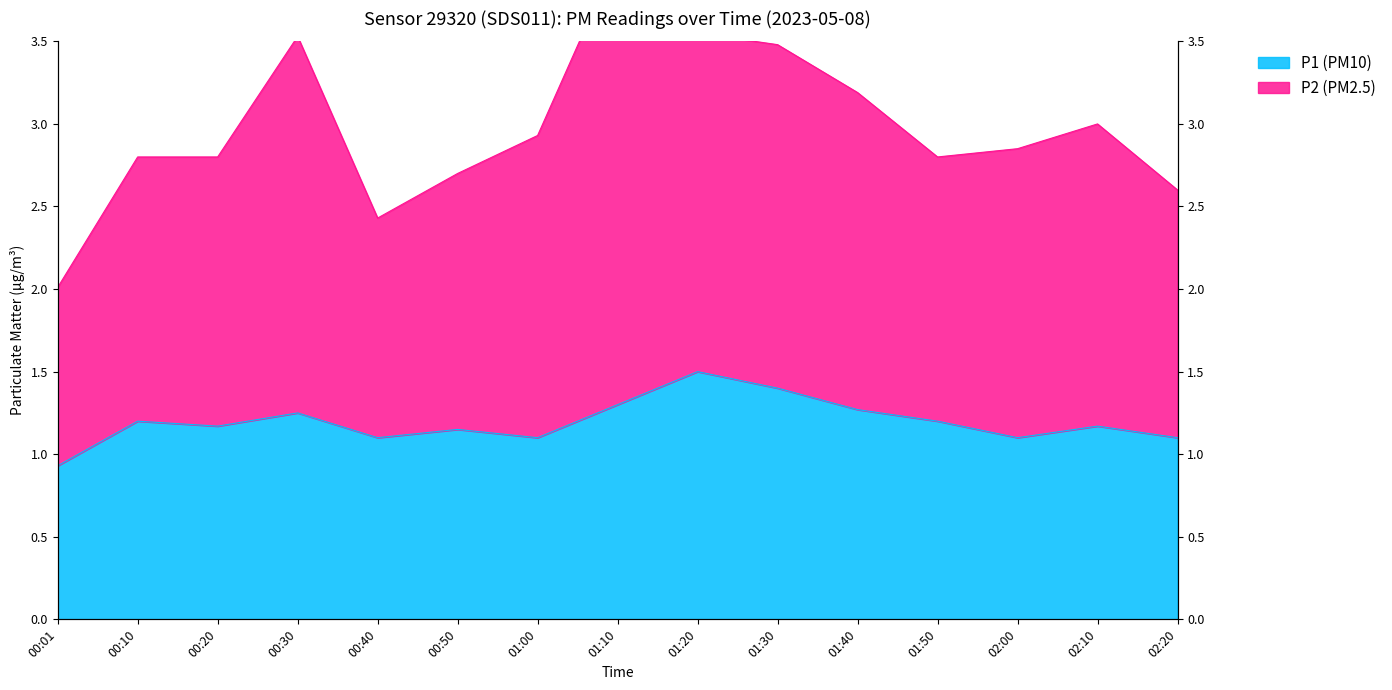

The P2 series shows 1.5 at 01:20. True or false?

True